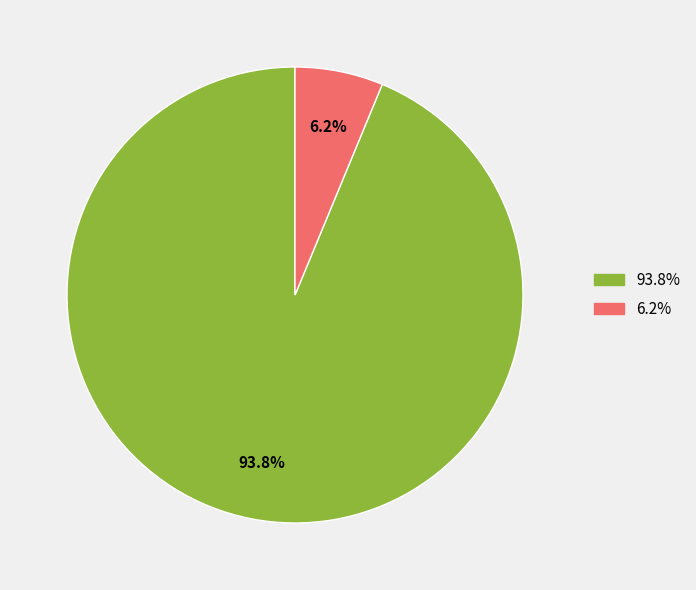

Does any single category account for the majority?

Yes